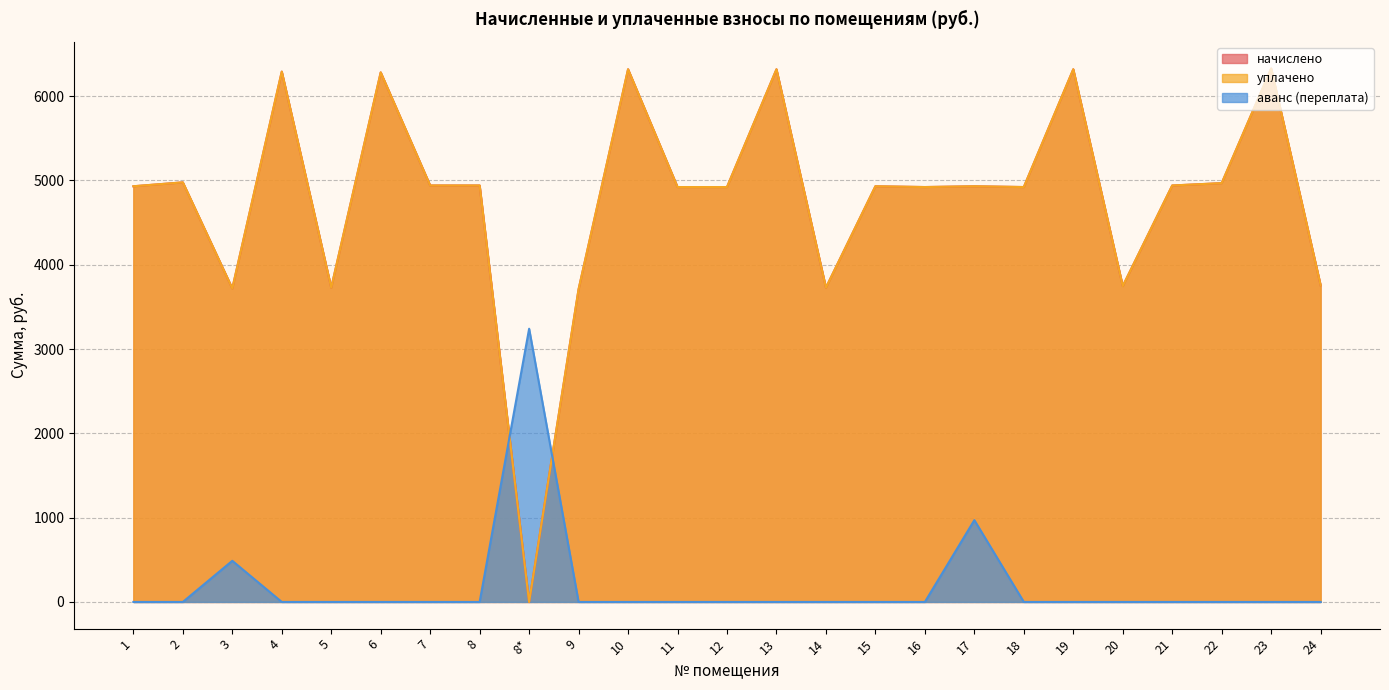

Between 10 and 18, which series saw the biggest shift?

начислено